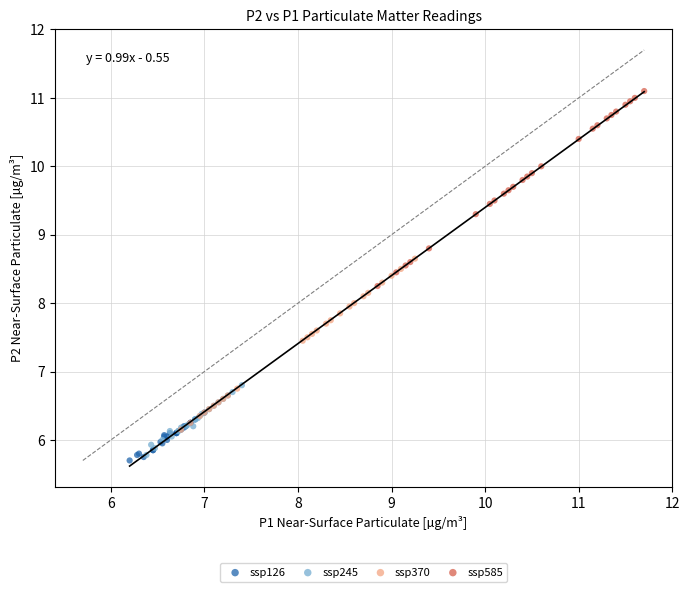

Which series reaches the maximum Y coordinate?

ssp585